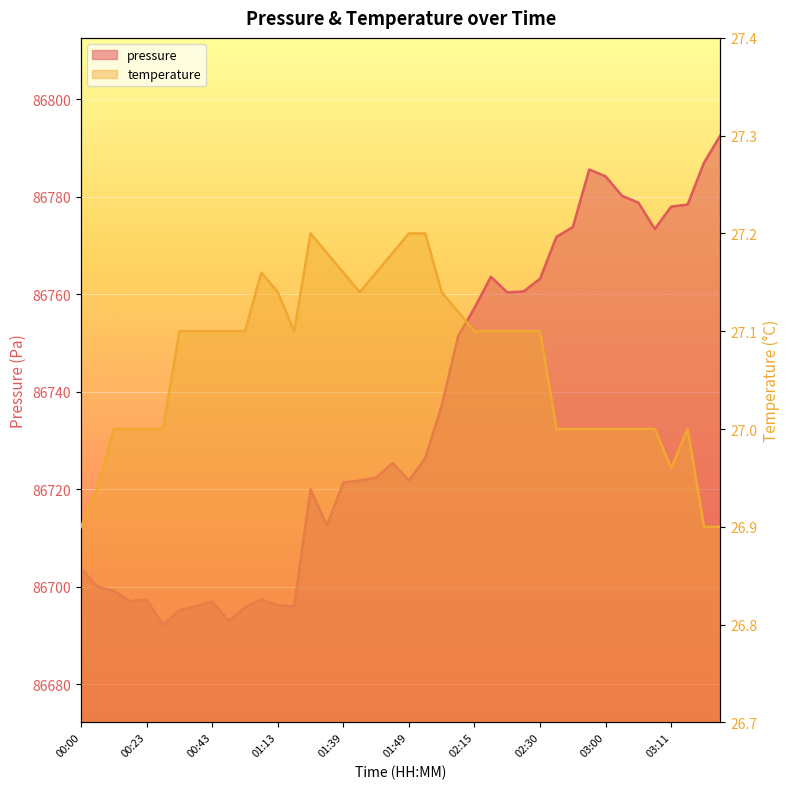

What position from the left is 02:53?

32